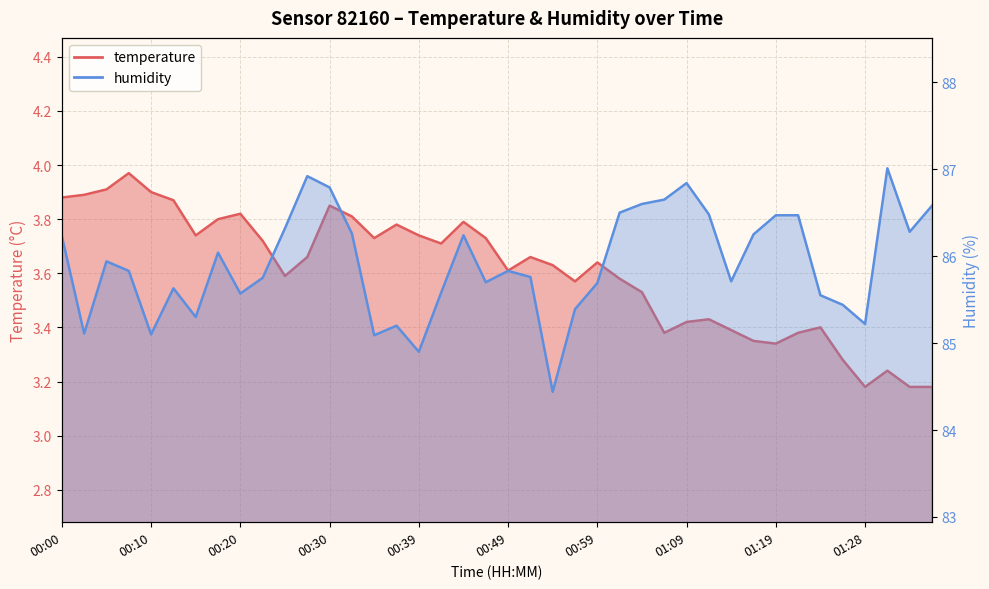

Which series has the widest spread of values?

humidity